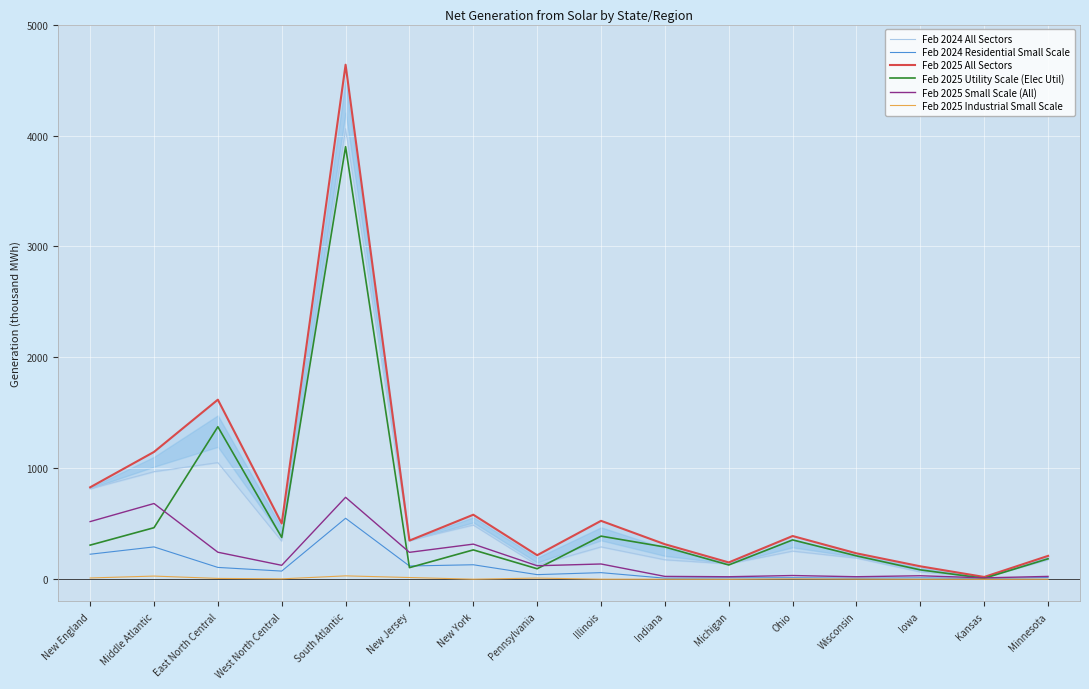

List the series in order of their peak value, lowest first.

Feb 2025 Industrial Small Scale, Feb 2024 Residential Small Scale, Feb 2025 Small Scale (All), Feb 2025 Utility Scale (Elec Util), Feb 2024 All Sectors, Feb 2025 All Sectors